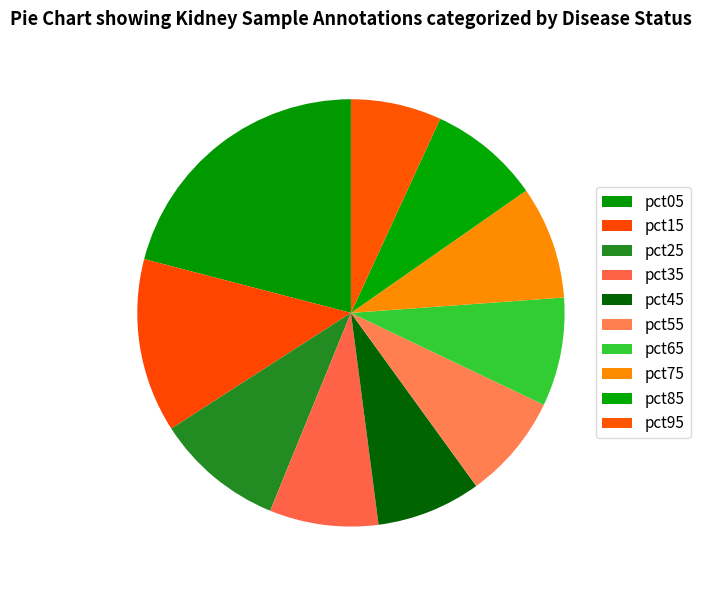

How many slices are in this pie chart?

10